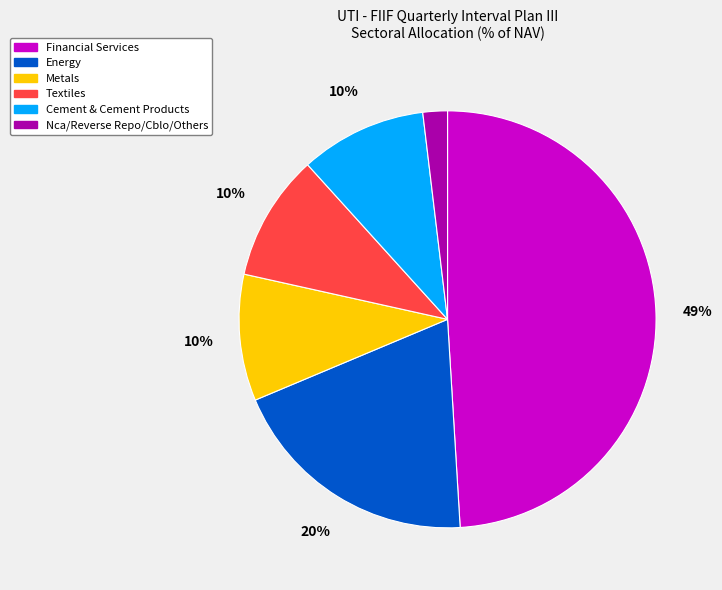

What is the smallest slice in the pie chart?

Nca/Reverse Repo/Cblo/Others